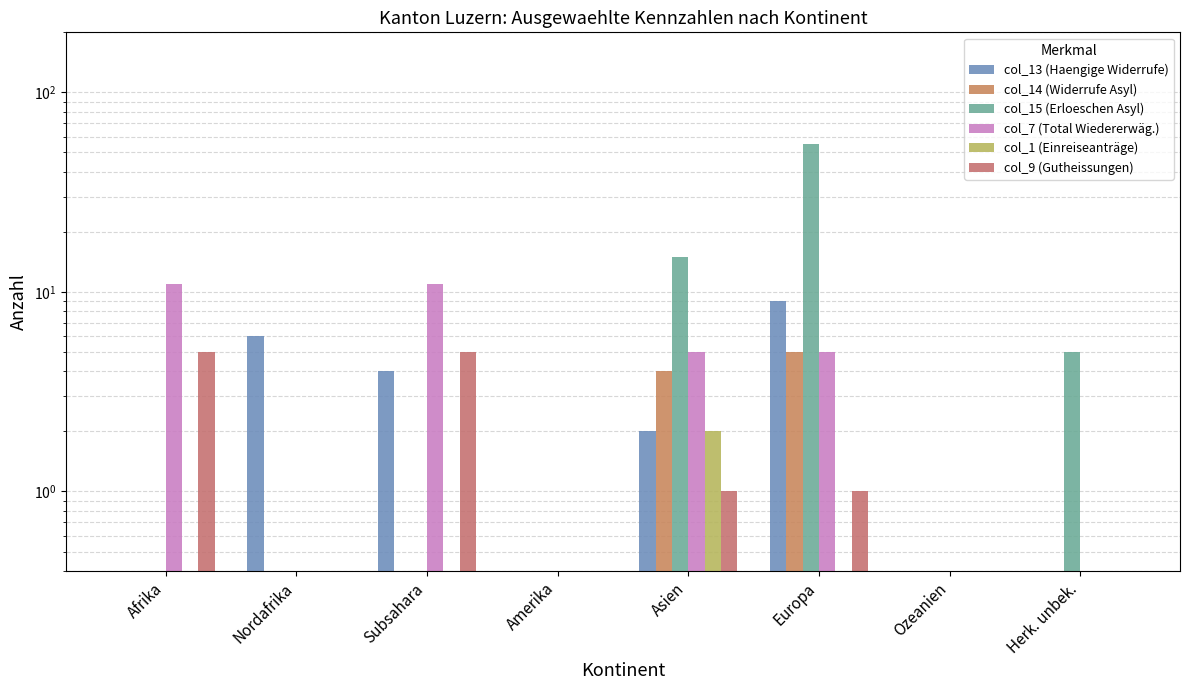

Which label corresponds to the largest value in the chart?

Europa